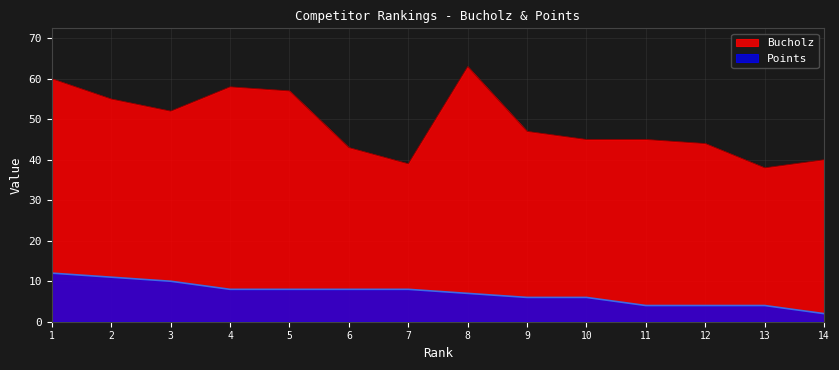

True or false: Bucholz and Points intersect in this chart.

False